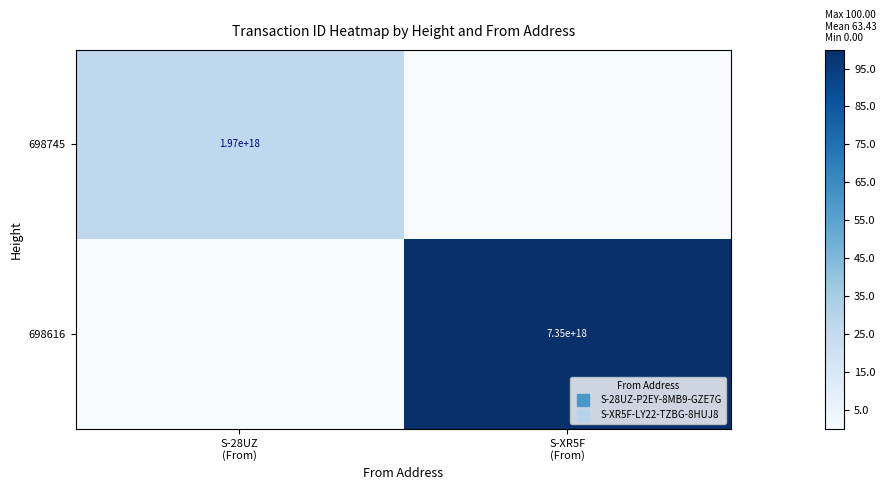

Is it true that 698616 equals 48.6 at S-XR5F (From)?

False